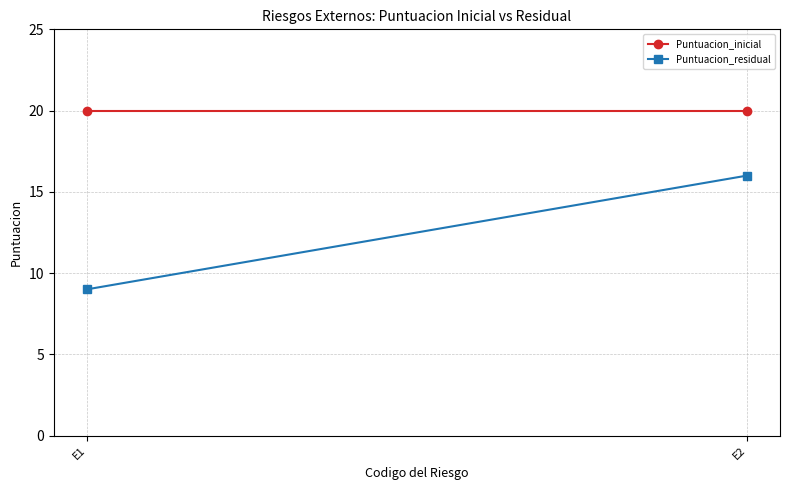

What is the spread (max minus min) of values at E1?

11